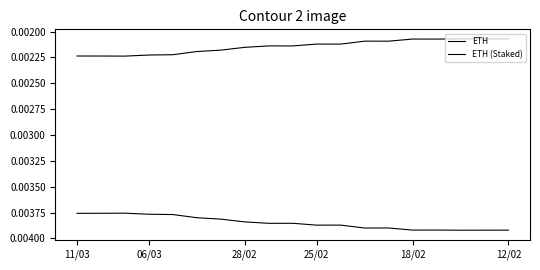

Which series has the largest range (max minus min)?

ETH